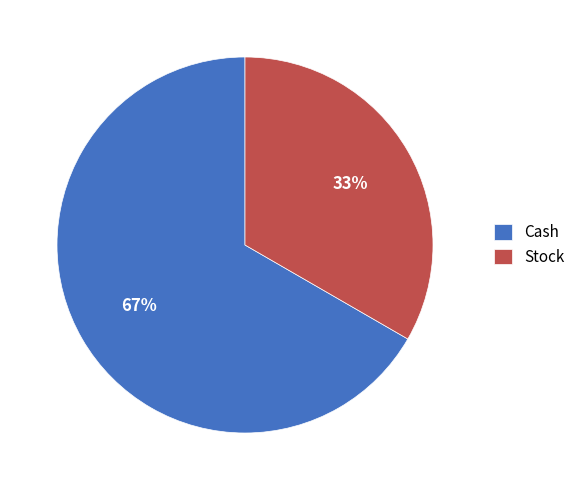

The Stock slice represents 33% of the pie. True or false?

True